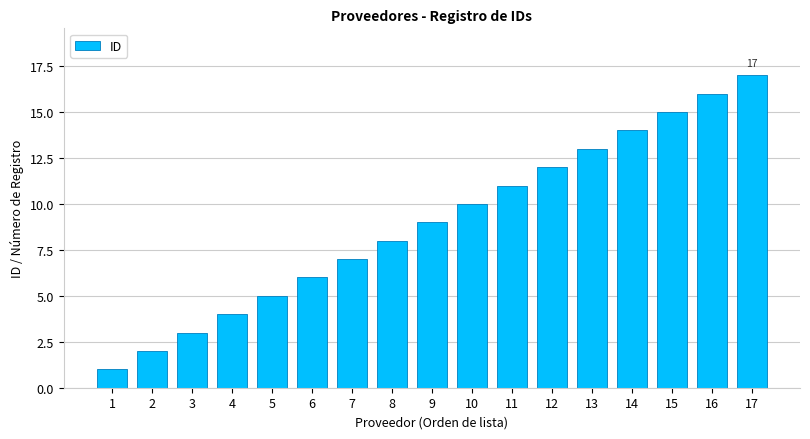

What is the difference between the second highest and minimum values?

15